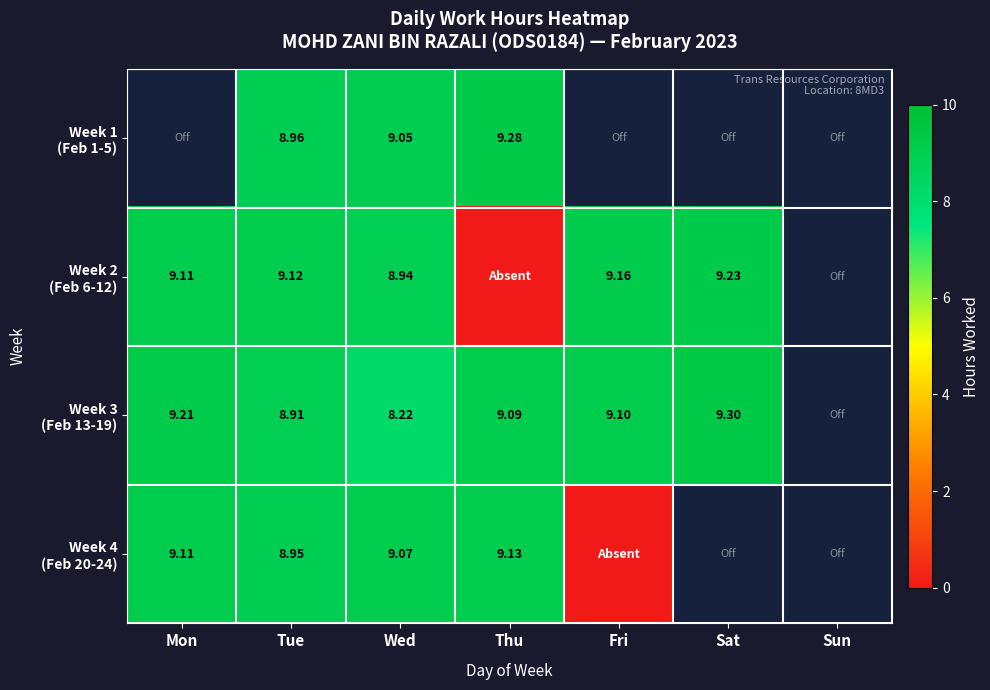

Between Tue and Sat, which is larger?

Sat